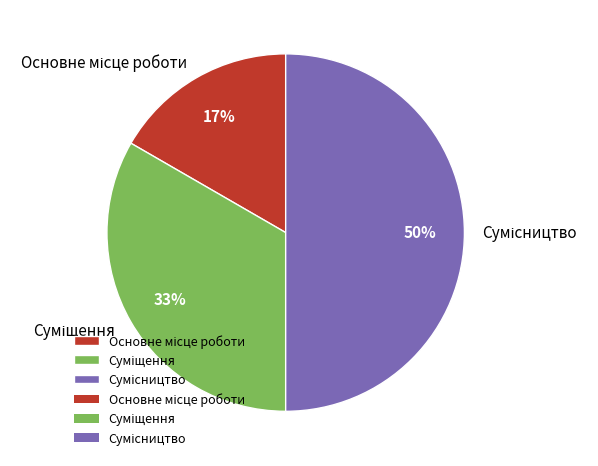

How many slices are in this pie chart?

3